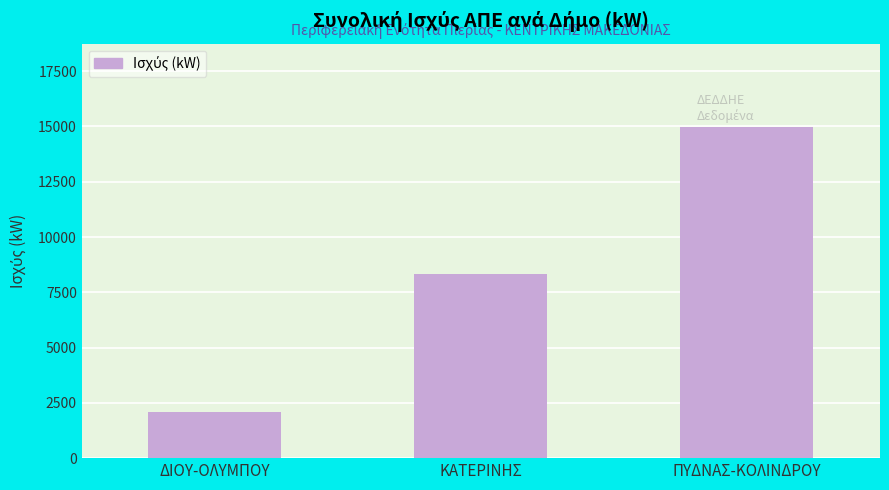

True or false: the data shows 14996.3 at ΠΥΔΝΑΣ-ΚΟΛΙΝΔΡΟΥ.

True